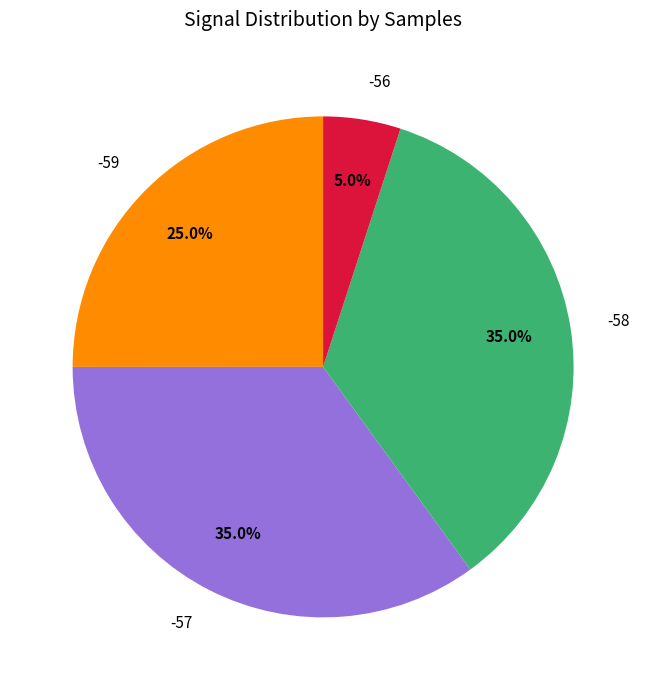

Between -56 and -57, which is larger?

-57